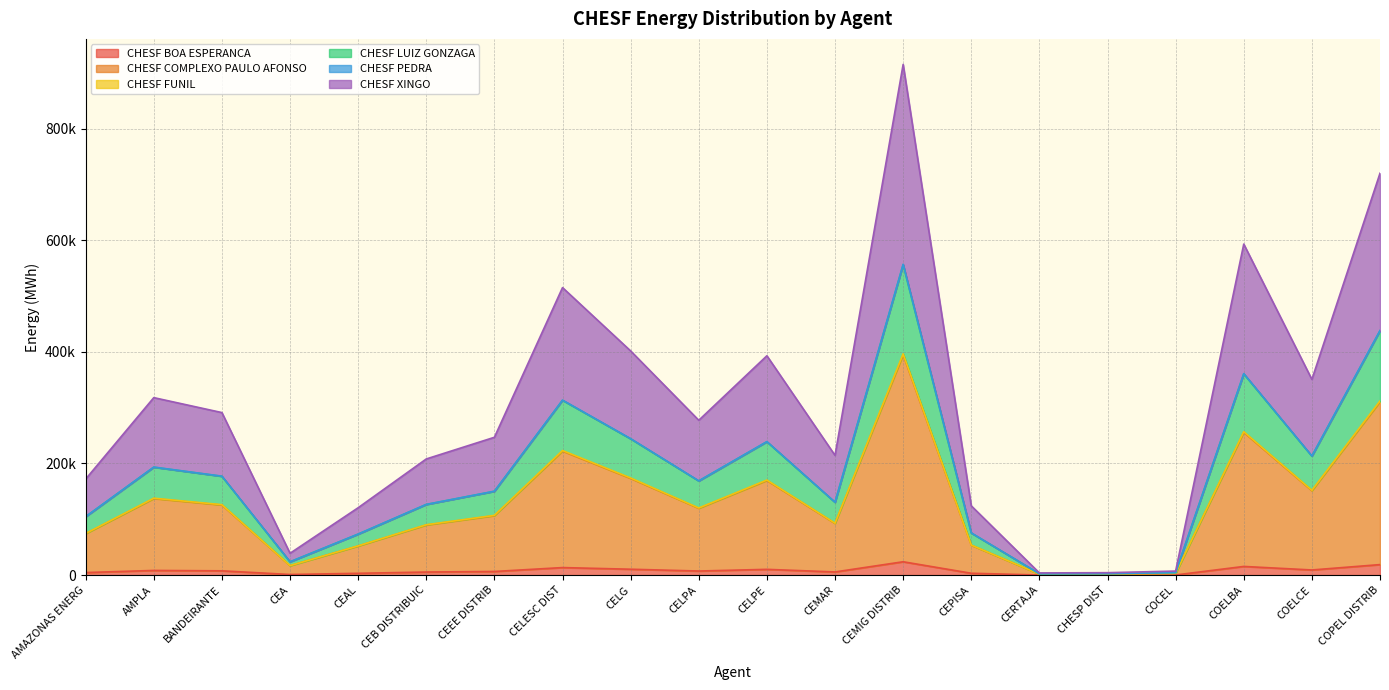

What are all the series names shown in the legend?

CHESF BOA ESPERANCA, CHESF COMPLEXO PAULO AFONSO, CHESF FUNIL, CHESF LUIZ GONZAGA, CHESF PEDRA, CHESF XINGO